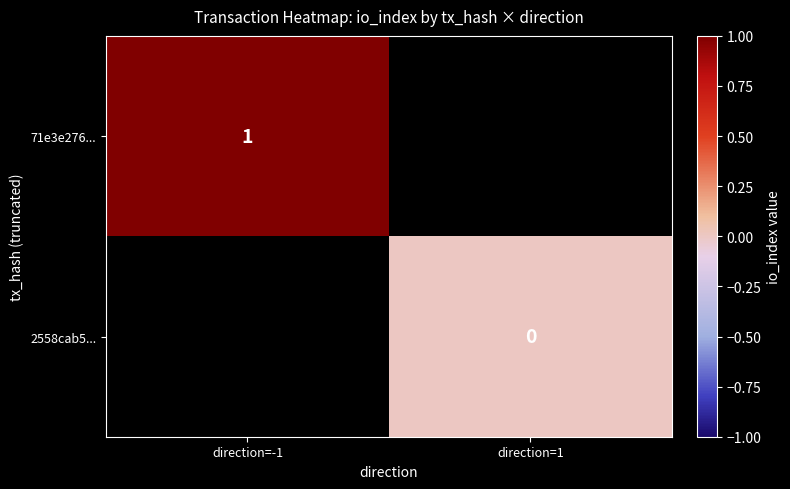

The value of 71e3e276... at direction=-1 is 1. True or false?

True